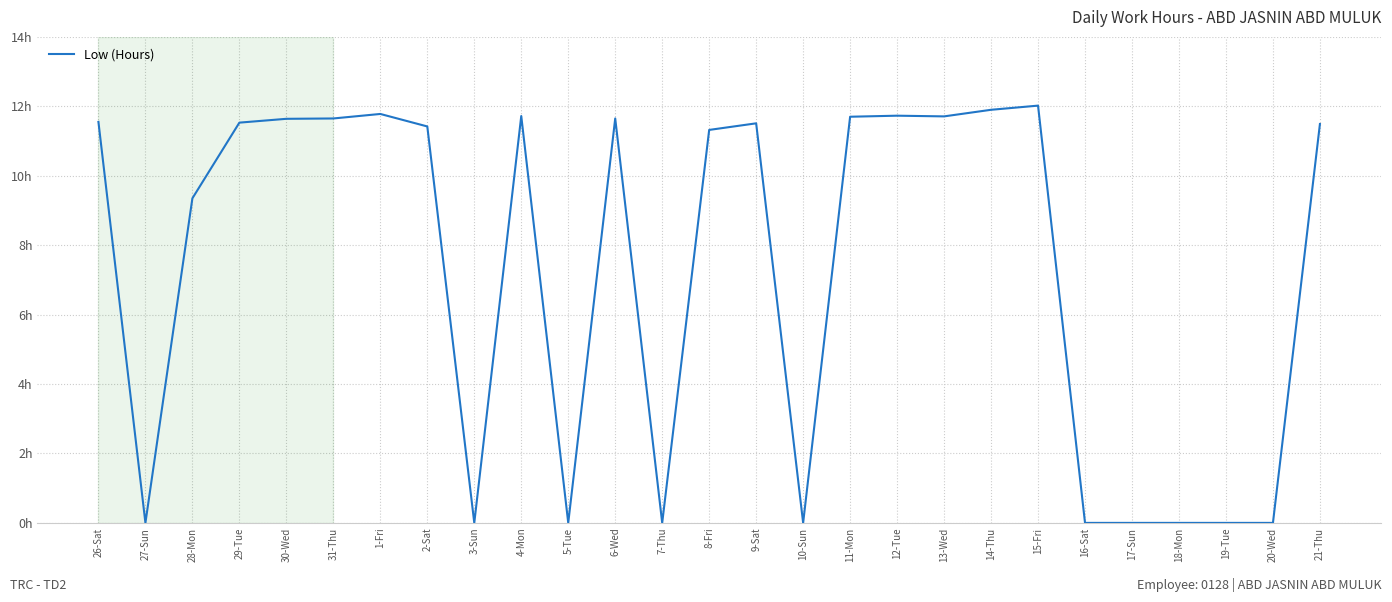

List the labels in order of value, largest first.

15-Fri, 14-Thu, 1-Fri, 12-Tue, 4-Mon, 13-Wed, 11-Mon, 31-Thu, 6-Wed, 30-Wed, 26-Sat, 29-Tue, 9-Sat, 21-Thu, 2-Sat, 8-Fri, 28-Mon, 27-Sun, 3-Sun, 5-Tue, 7-Thu, 10-Sun, 16-Sat, 17-Sun, 18-Mon, 19-Tue, 20-Wed